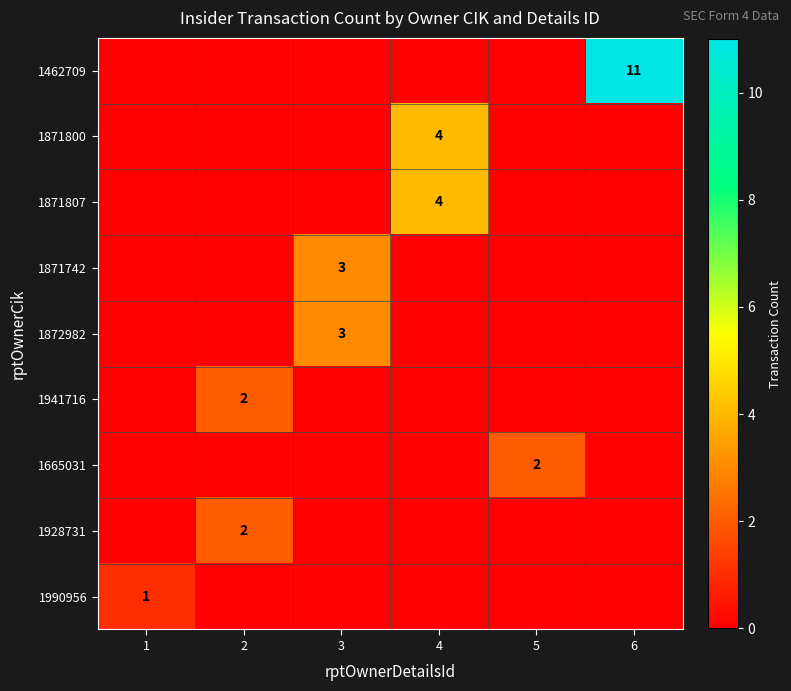

The value of 1871807 at 4 is 4. True or false?

True